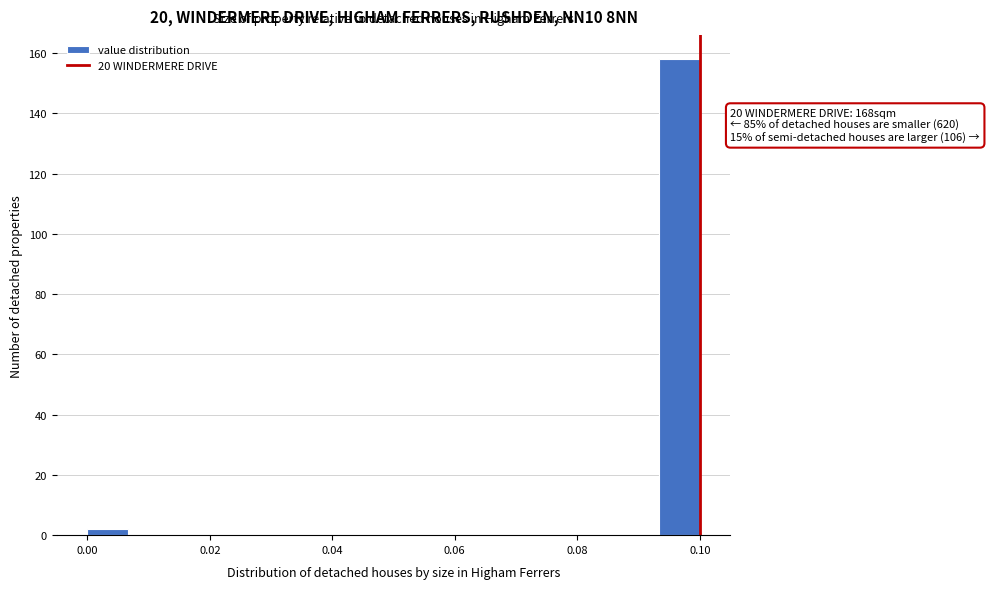

Around what value on the x-axis is the tallest bar? Give the approximate position of its centre, as read against the axis.

0.096